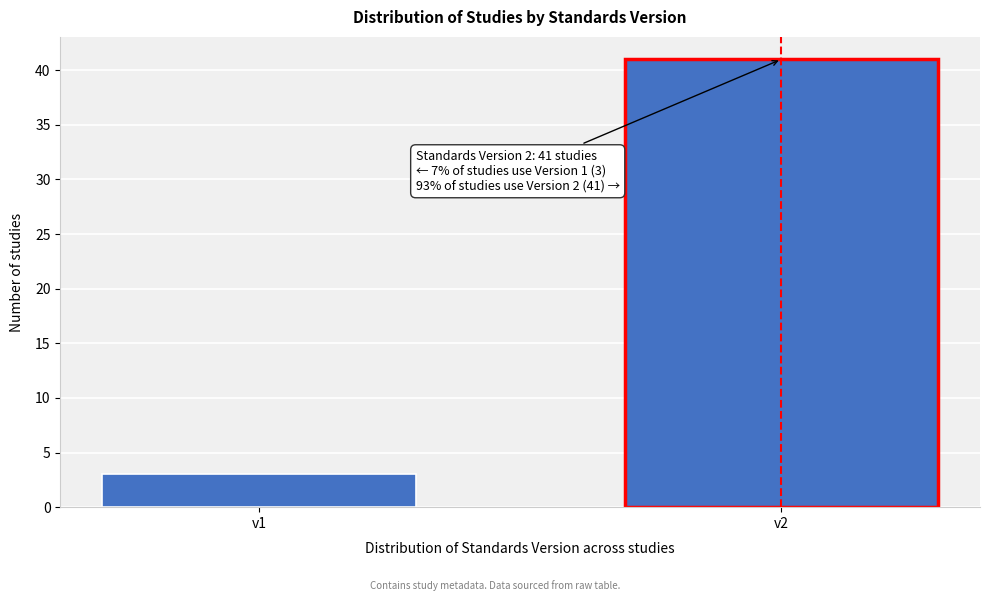

Reading left to right, extract all data points from this chart.

v1=3	v2=41